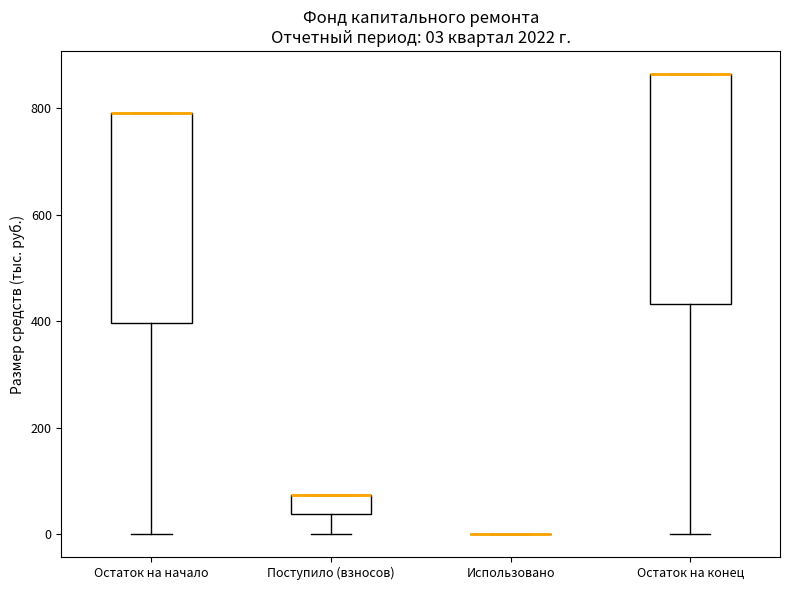

Comparing the boxes themselves (not the whiskers), which one is the tallest?

Остаток на конец